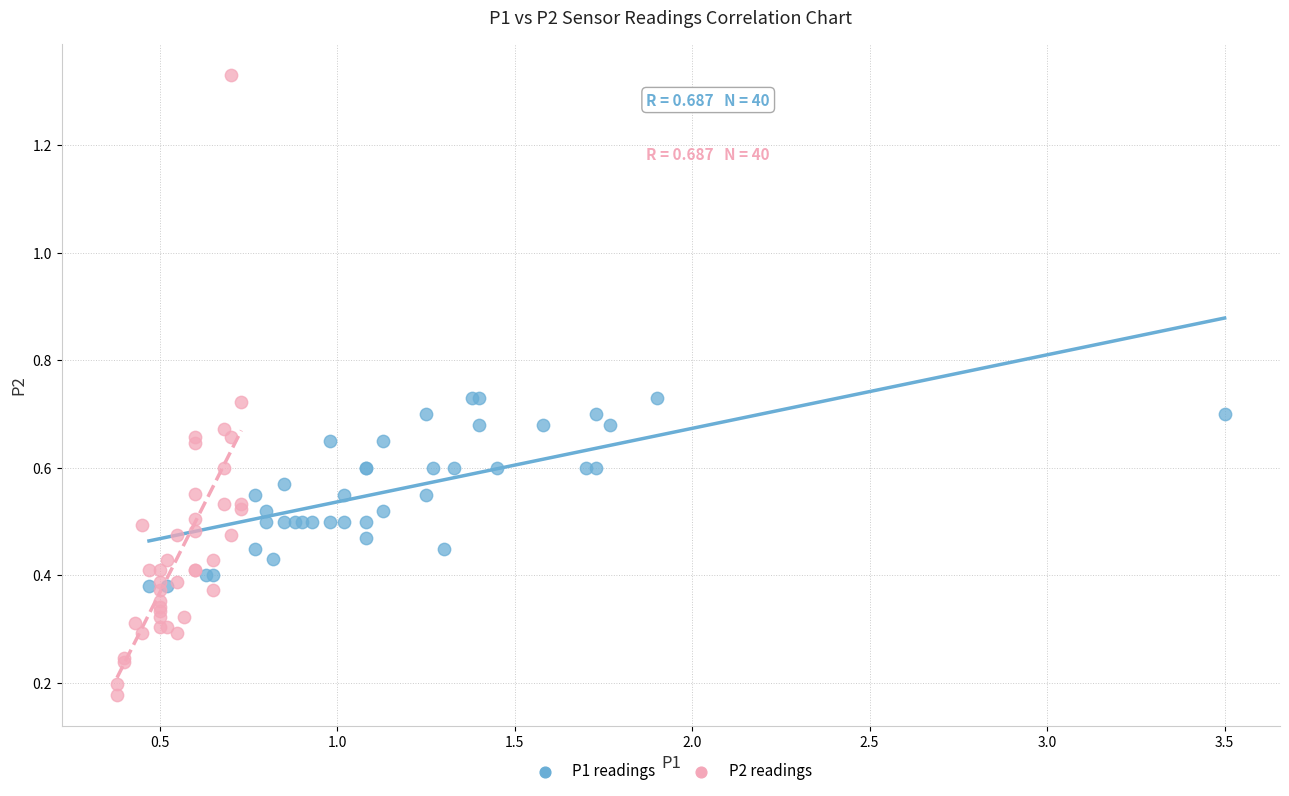

What are all the series names shown in the legend?

P1 readings, P2 readings